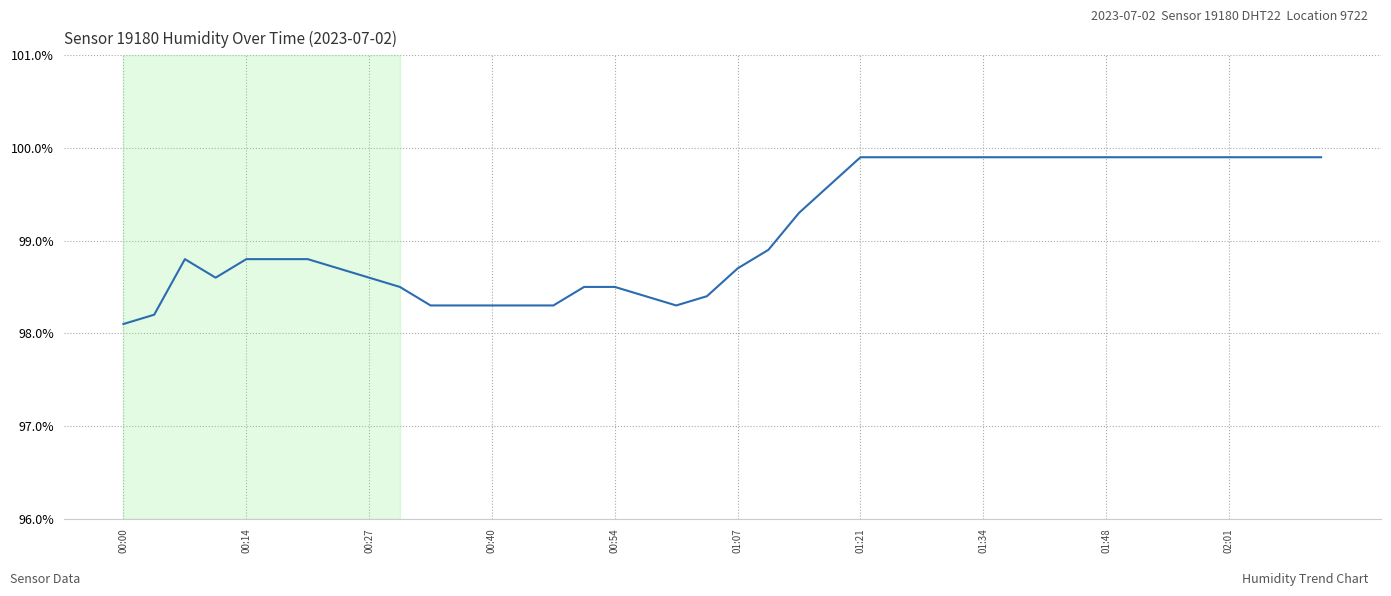

What is the minimum value shown in the chart?

98.1